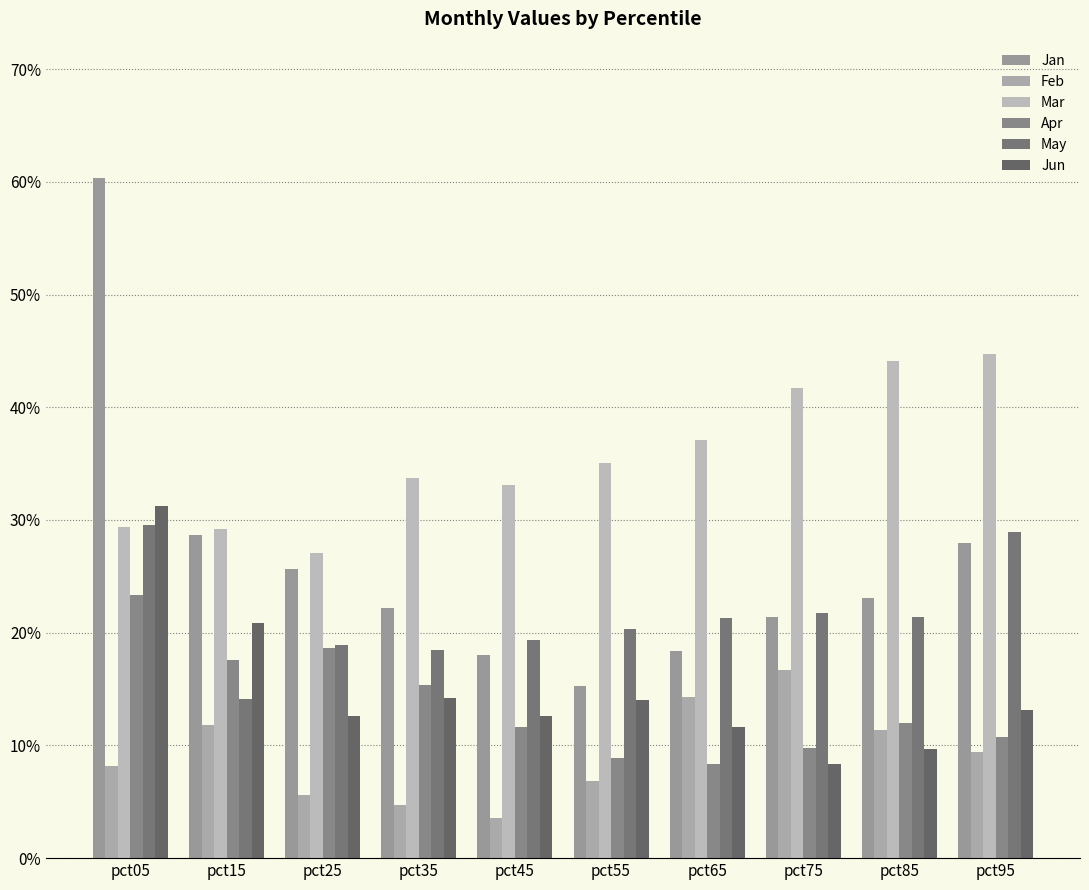

Where is Jun nearest to the value 0?

pct75